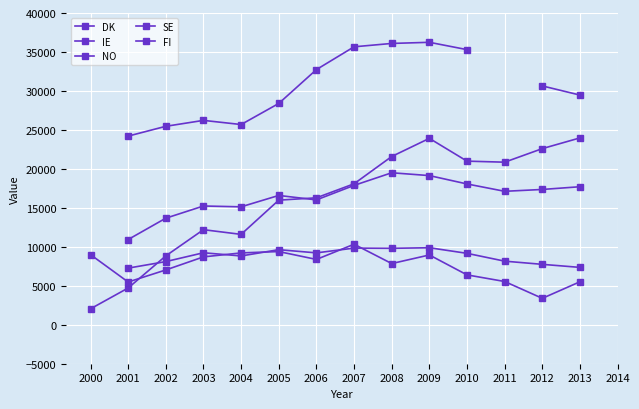

Rank the series by their maximum value, from highest to lowest.

DK, IE, NO, SE, FI